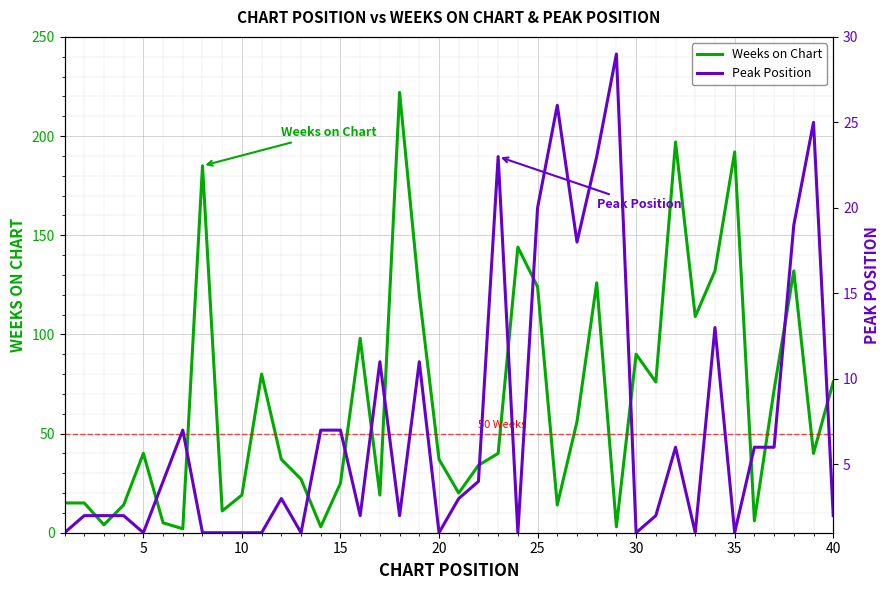

Rank the series by their average value, from highest to lowest.

Weeks on Chart, Peak Position